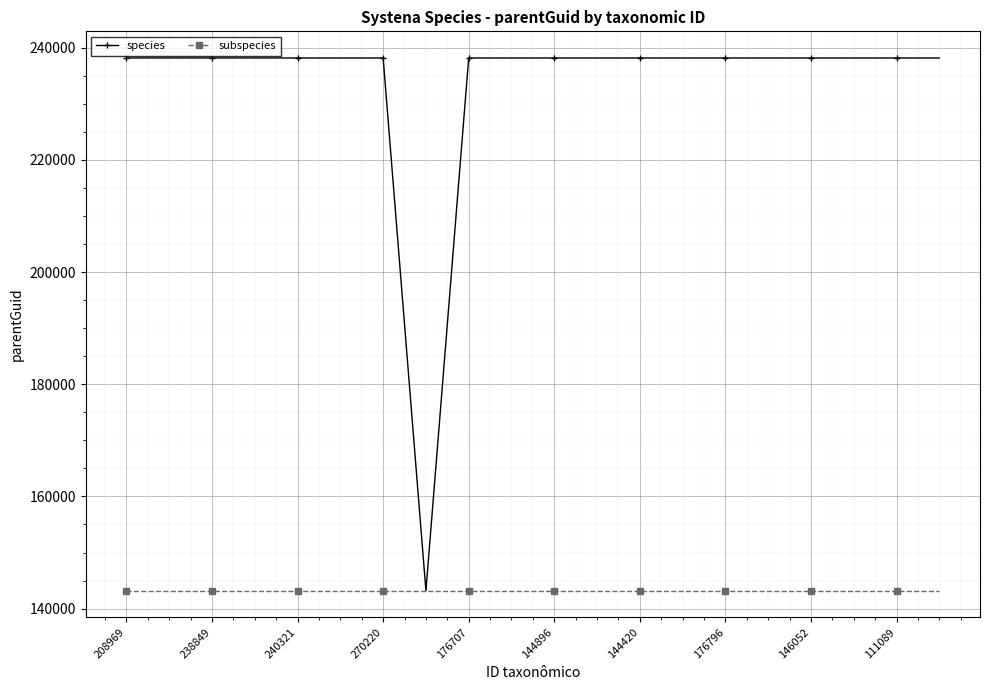

Which series has the largest total across all categories?

species